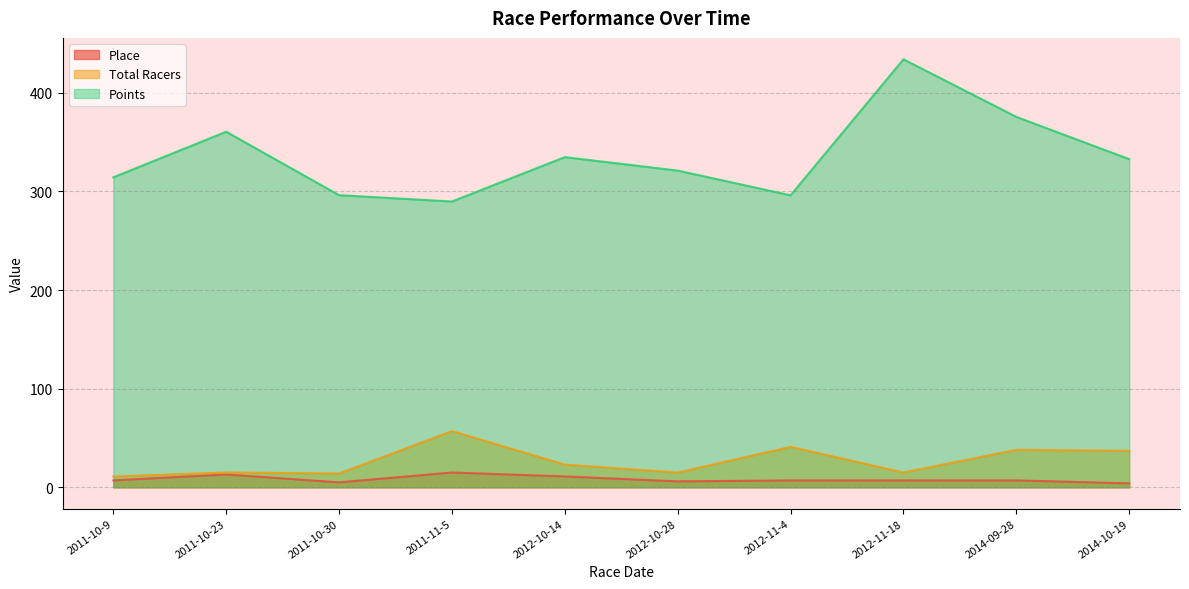

At 2012-10-14, list the series in order from smallest to largest.

Place, Total Racers, Points